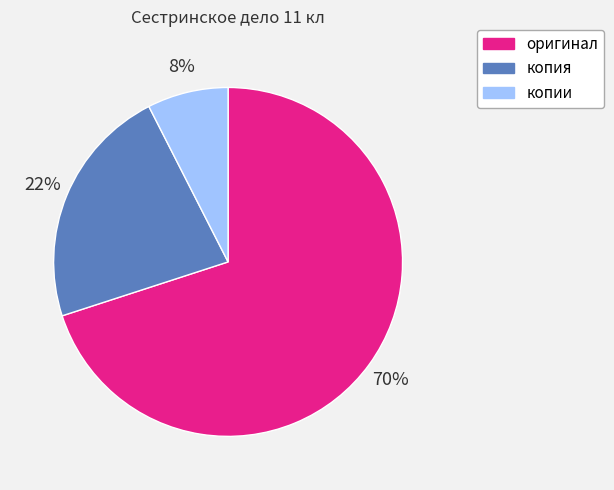

How many slices are in this pie chart?

3